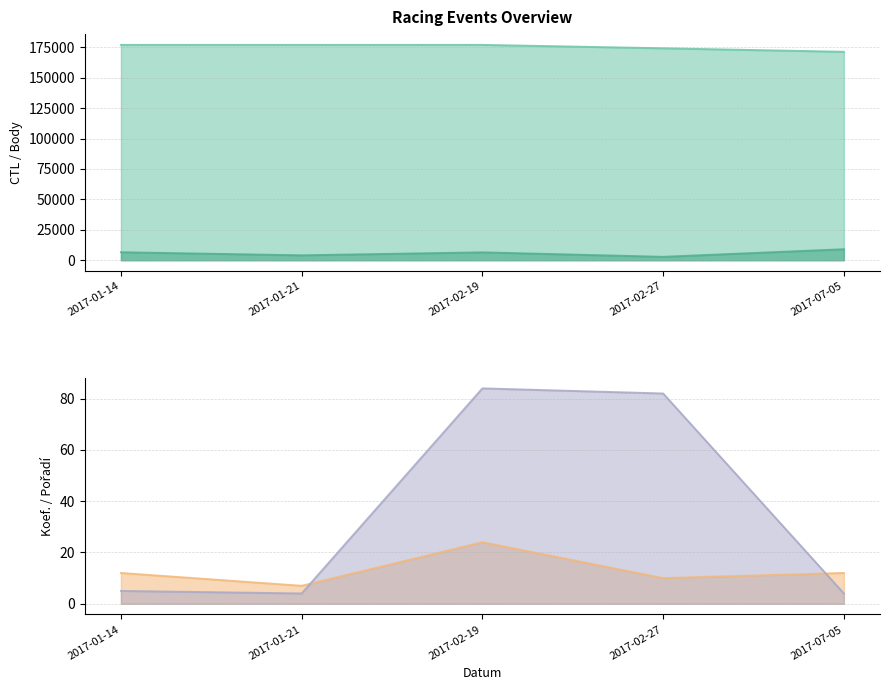

Read the Body value at 2017-02-19, to the nearest 10.

6480